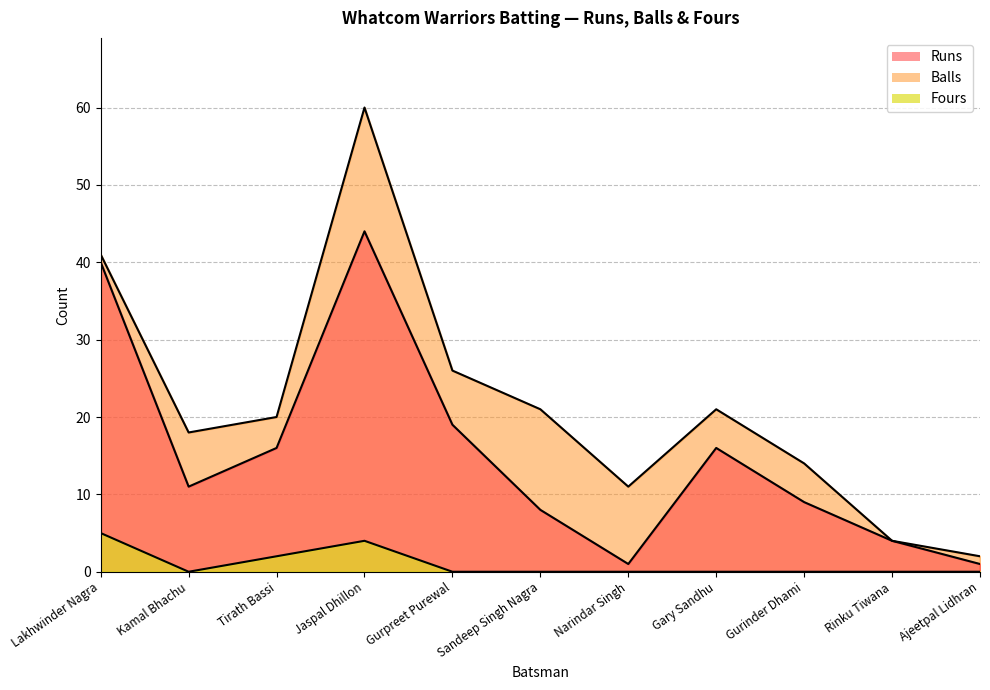

Between Lakhwinder Nagra and Sandeep Singh Nagra, which is larger?

Lakhwinder Nagra